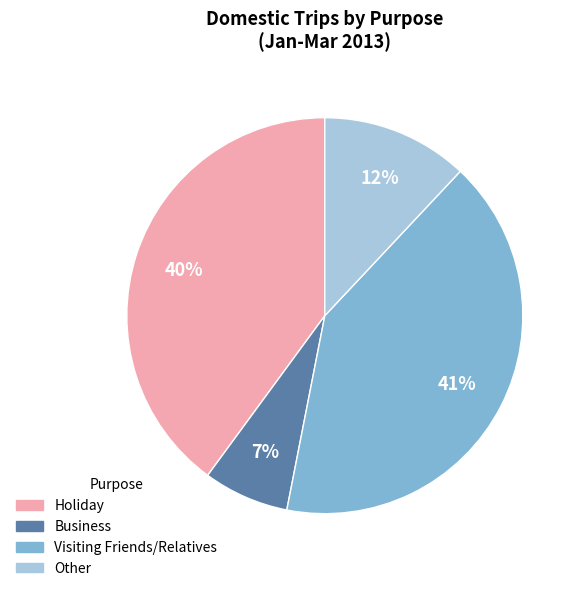

Which slice is the smallest?

Business